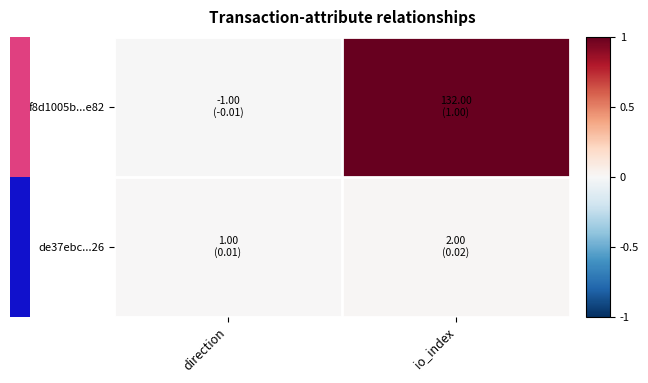

How many data points does each series have?

2